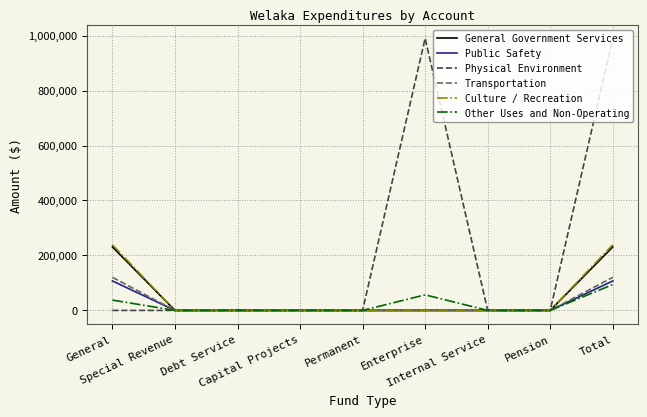

Reading right to left, list all the values displayed in this chart.

General Government Services: Total=231132	Pension=0	Internal Service=0	Enterprise=0	Permanent=0	Capital Projects=0	Debt Service=0	Special Revenue=0	General=231132
Public Safety: Total=107238	Pension=0	Internal Service=0	Enterprise=0	Permanent=0	Capital Projects=0	Debt Service=0	Special Revenue=0	General=107238
Physical Environment: Total=989962	Pension=0	Internal Service=0	Enterprise=989962	Permanent=0	Capital Projects=0	Debt Service=0	Special Revenue=0	General=0
Transportation: Total=120389	Pension=0	Internal Service=0	Enterprise=0	Permanent=0	Capital Projects=0	Debt Service=0	Special Revenue=0	General=120389
Culture / Recreation: Total=238815	Pension=0	Internal Service=0	Enterprise=0	Permanent=0	Capital Projects=0	Debt Service=0	Special Revenue=0	General=238815
Other Uses and Non-Operating: Total=94179	Pension=0	Internal Service=0	Enterprise=56646	Permanent=0	Capital Projects=0	Debt Service=0	Special Revenue=0	General=37533